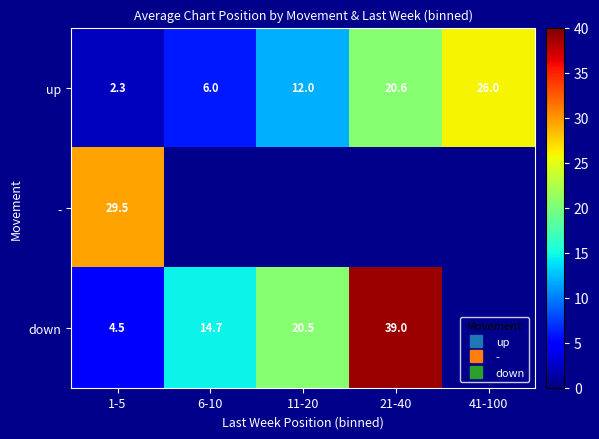

What is the maximum value shown in the chart?

39.0